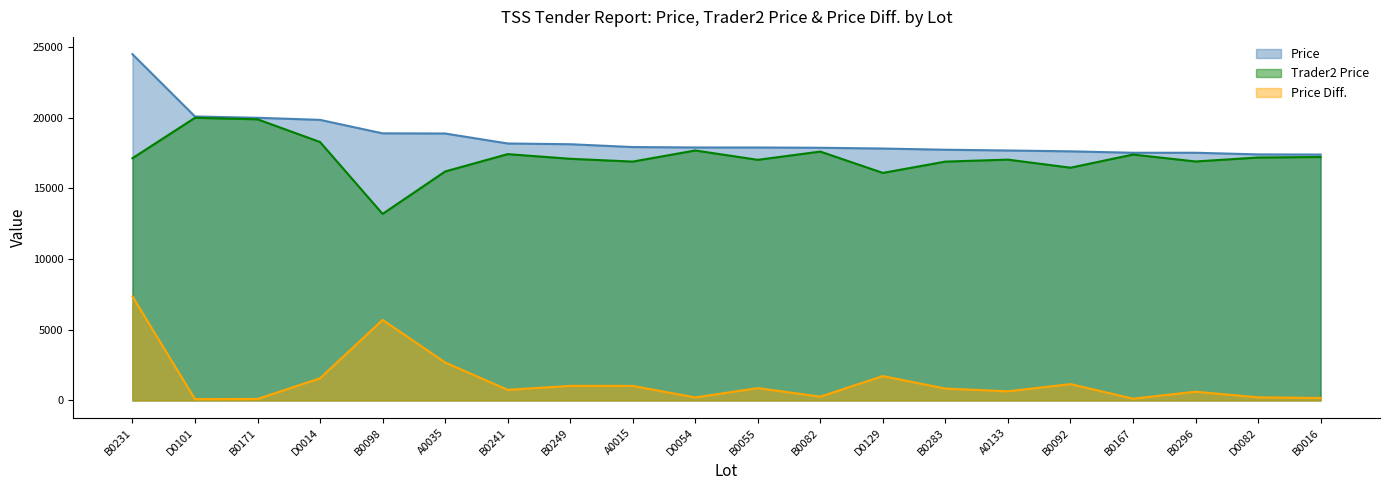

True or false: Price Diff. has more than 1 points higher than both neighbors.

True